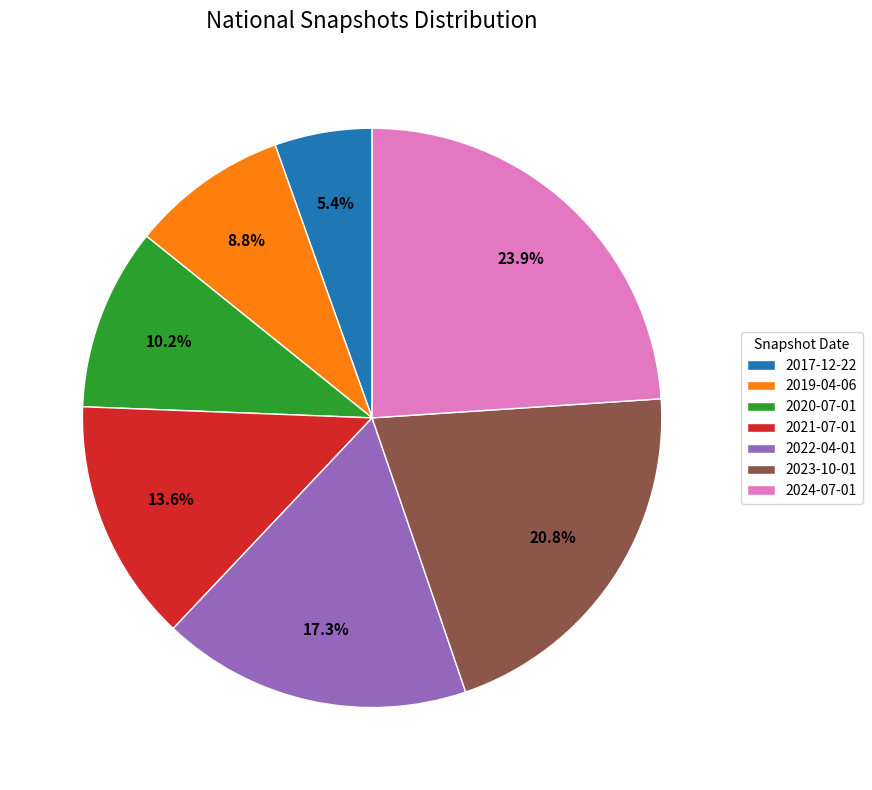

Count the number of slices in the pie.

7